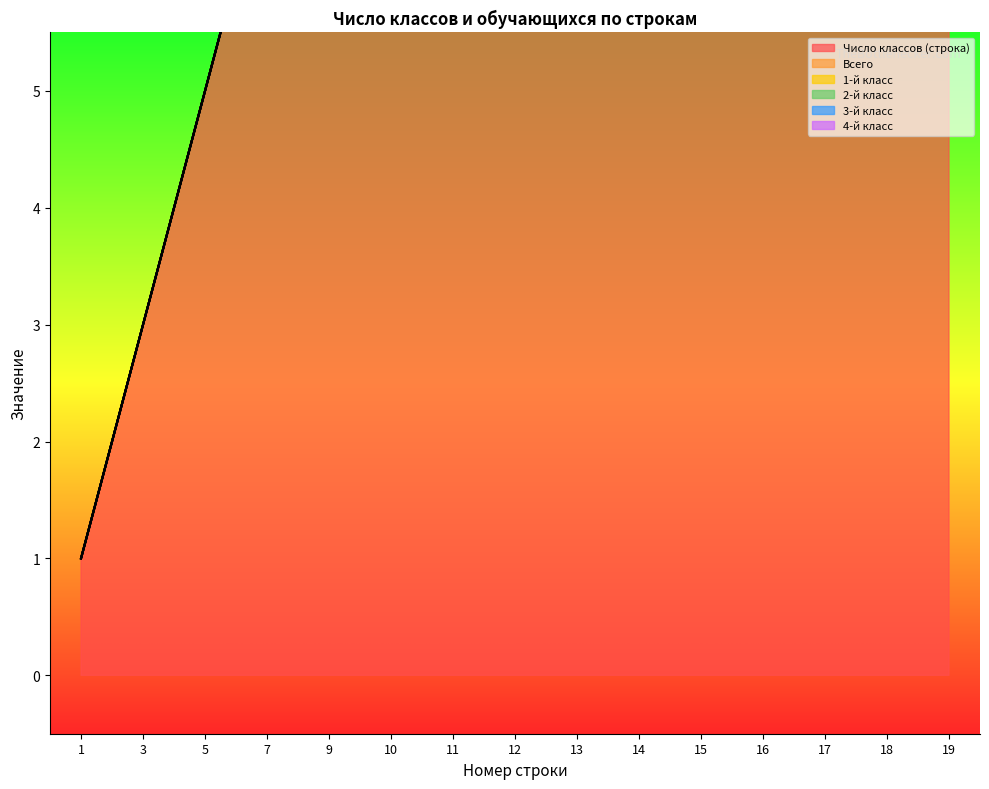

Which series has the largest range (max minus min)?

Число классов (строка)